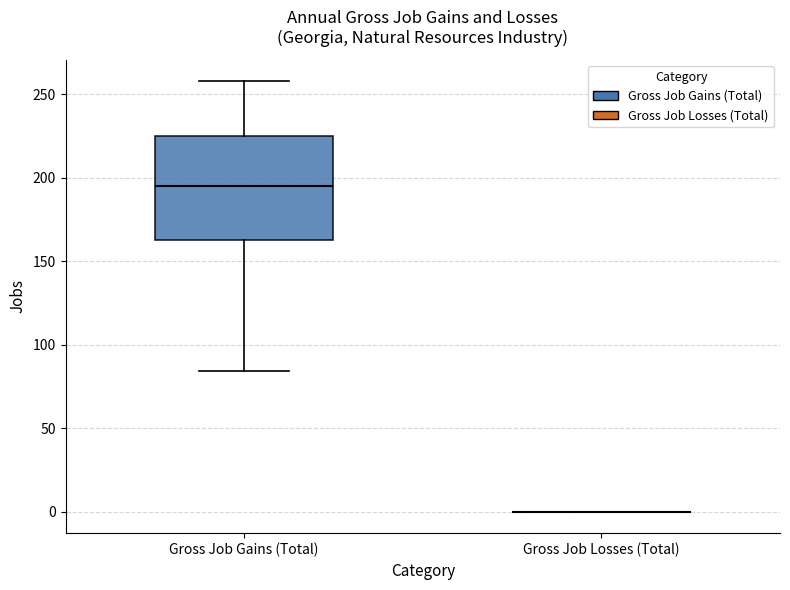

Reading left to right, read every box against the y-axis: the position of its median line, the range the box covers, and the ends of its whiskers. The values are not printed on the chart, so give them approximately, as read against the axis.

Gross Job Gains (Total): median 195, box 165 to 225, whiskers 85 to 260
Gross Job Losses (Total): box collapsed to a line at 0, whiskers 0 to 0